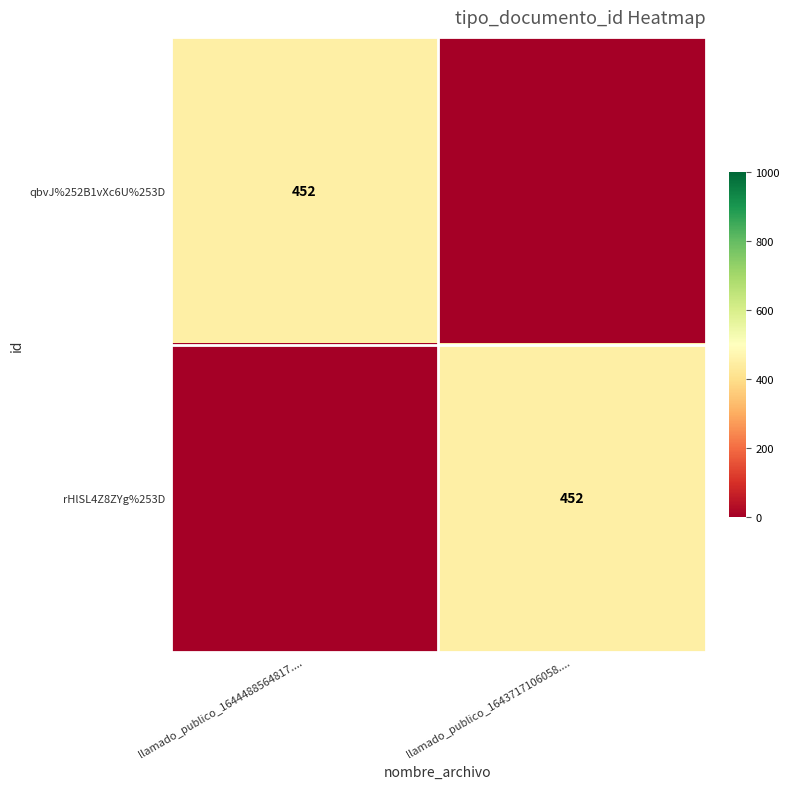

Is it true that qbvJ%252B1vXc6U%253D equals 674 at llamado_publico_1644488564817....?

False